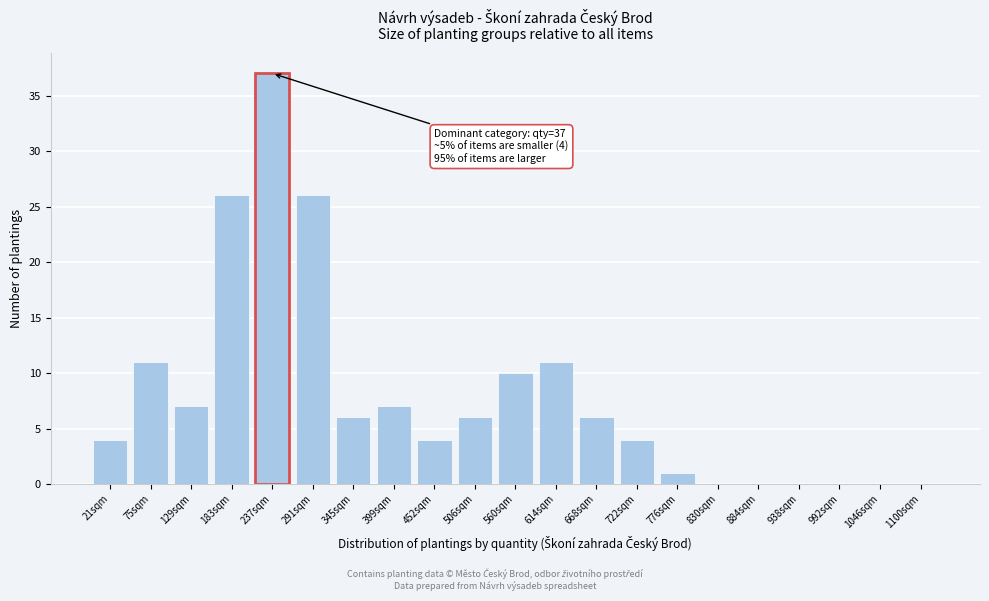

Reading right to left, what are all the values shown in this chart?

1100sqm=0	1046sqm=0	992sqm=0	938sqm=0	884sqm=0	830sqm=0	776sqm=1	722sqm=4	668sqm=6	614sqm=11	560sqm=10	506sqm=6	452sqm=4	399sqm=7	345sqm=6	291sqm=26	237sqm=37	183sqm=26	129sqm=7	75sqm=11	21sqm=4